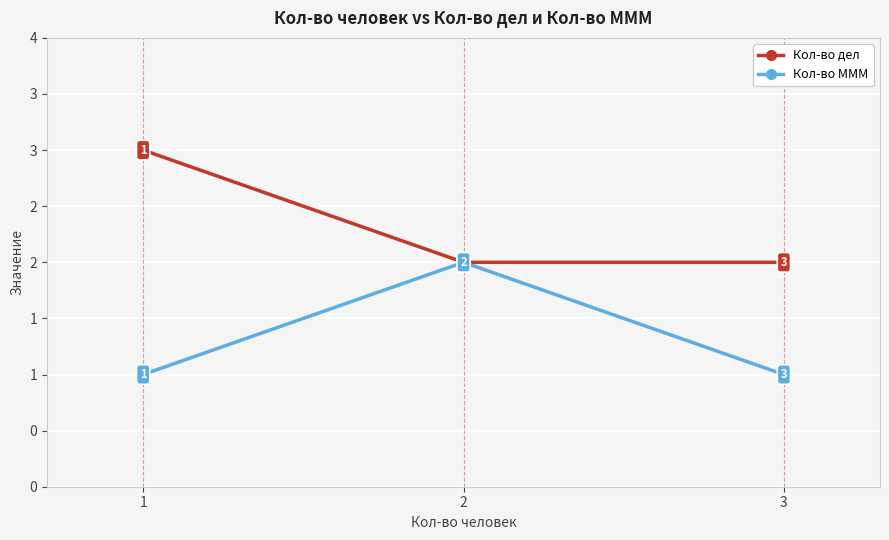

Rank the categories by Кол-во дел value from highest to lowest.

1, 2, 3